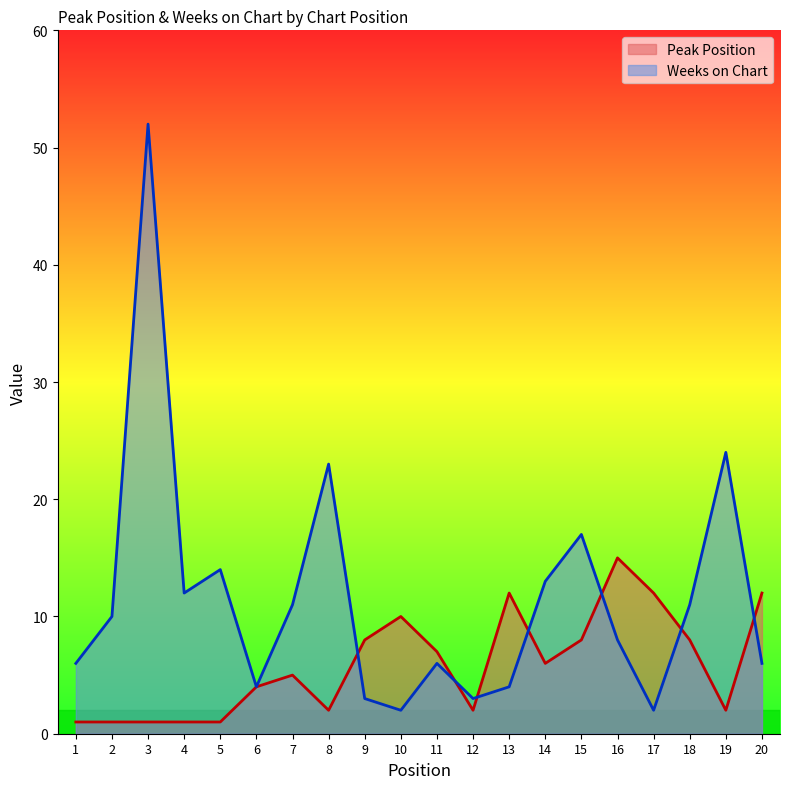

At which label does Peak Position first exceed 6?

9